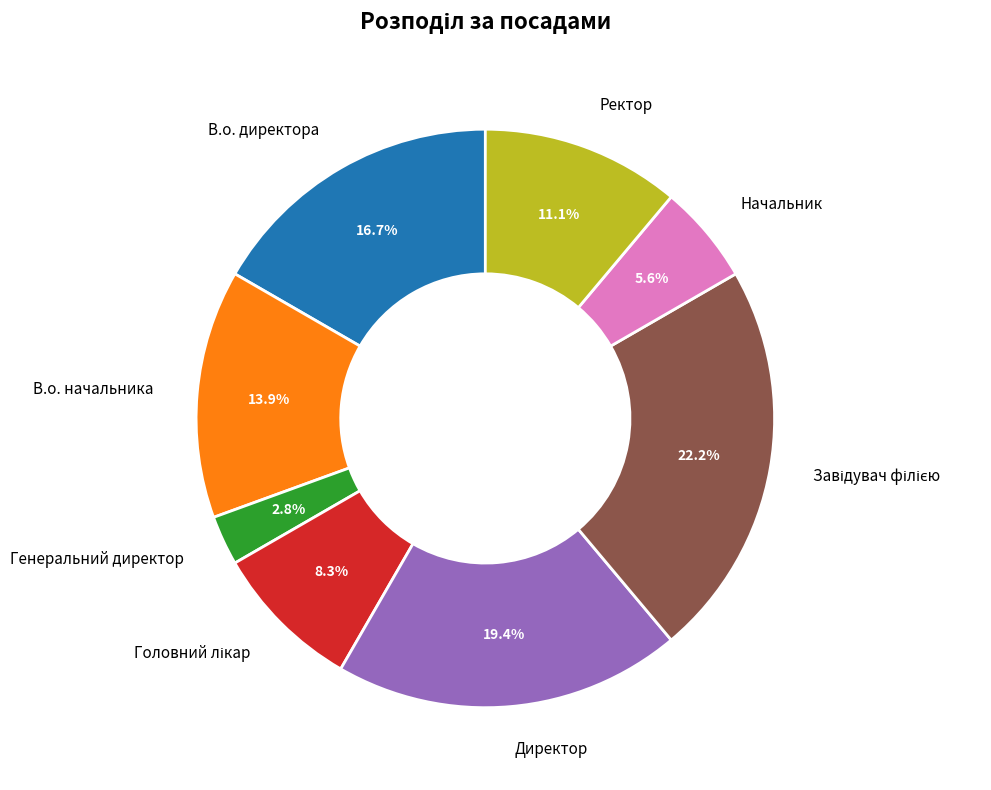

Is it true that Начальник is 6% of the pie?

True